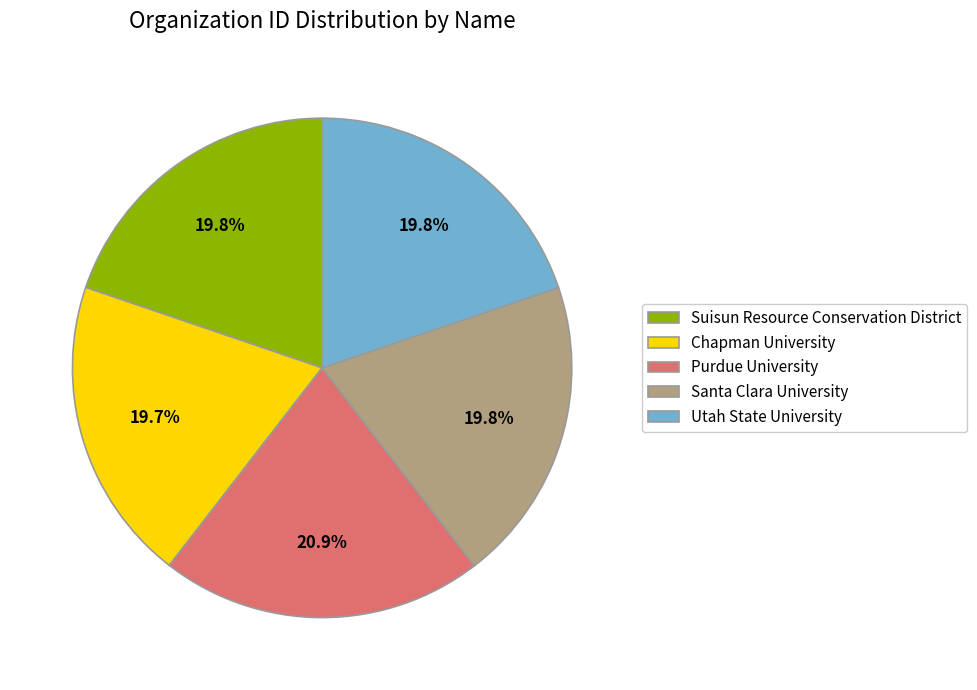

Between Utah State University and Purdue University, which is larger?

Purdue University